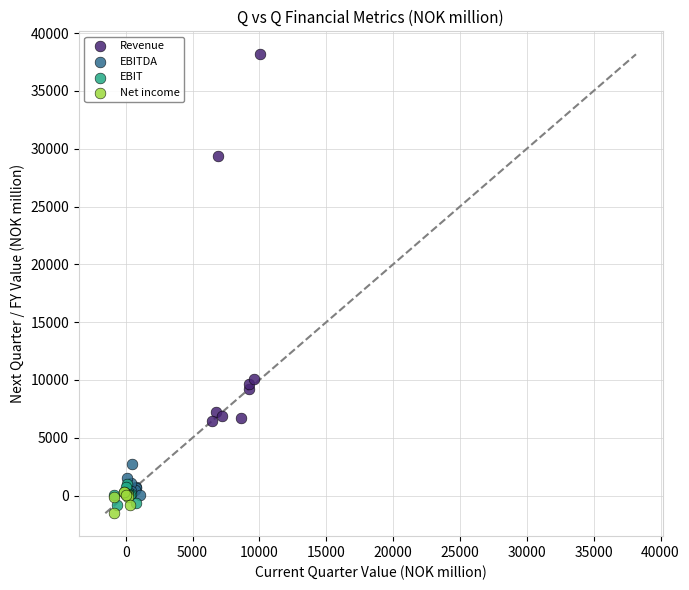

Which series has the largest Y range (max minus min)?

Revenue